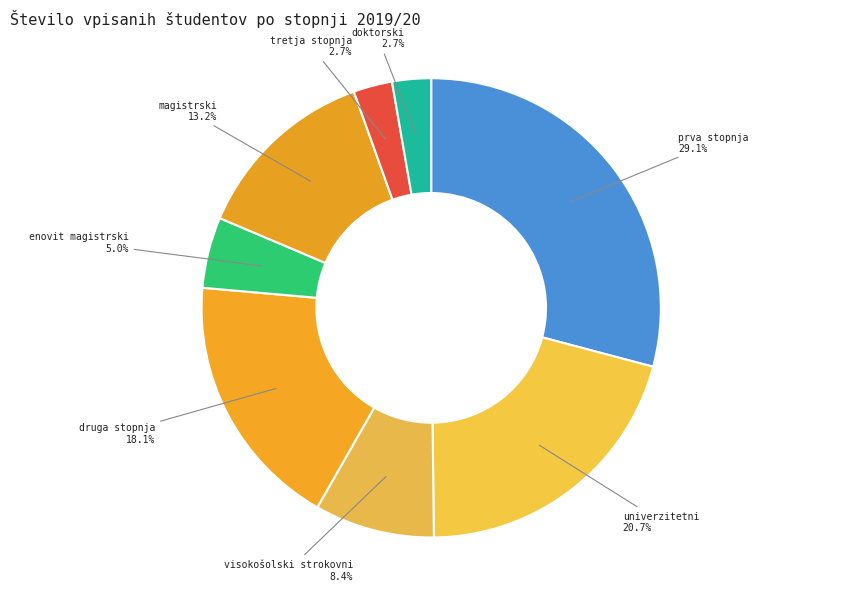

Which has a higher value, doktorski or magistrski?

magistrski